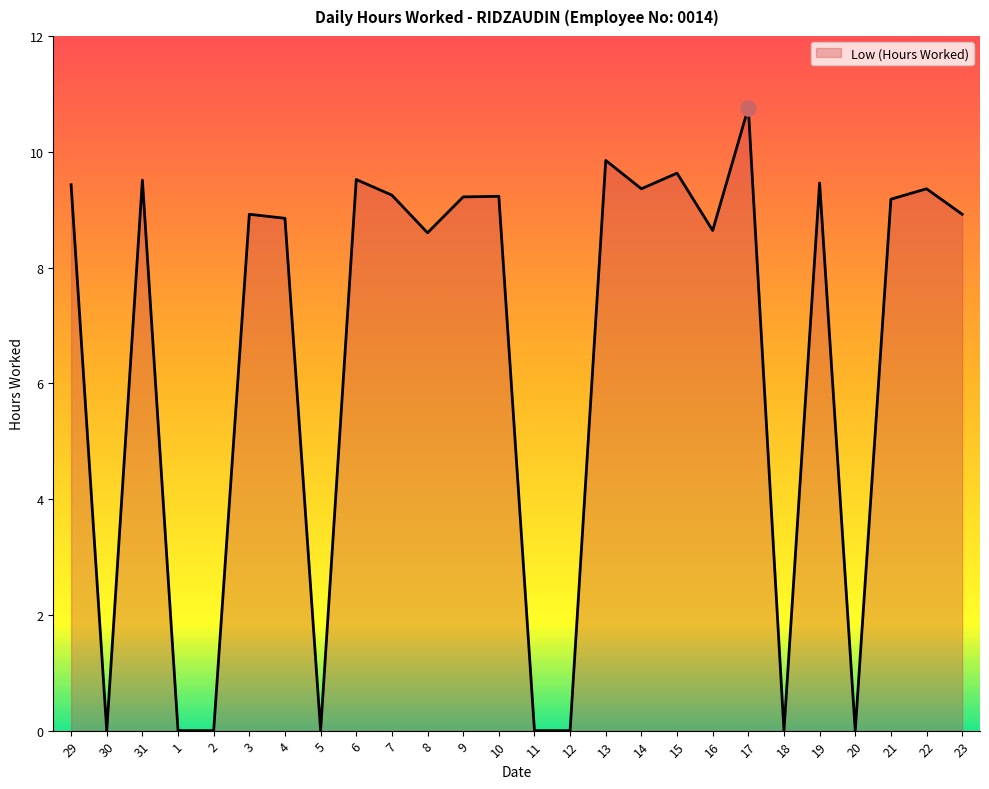

What is the ratio of the value at 10 to the value at 15?

1.0